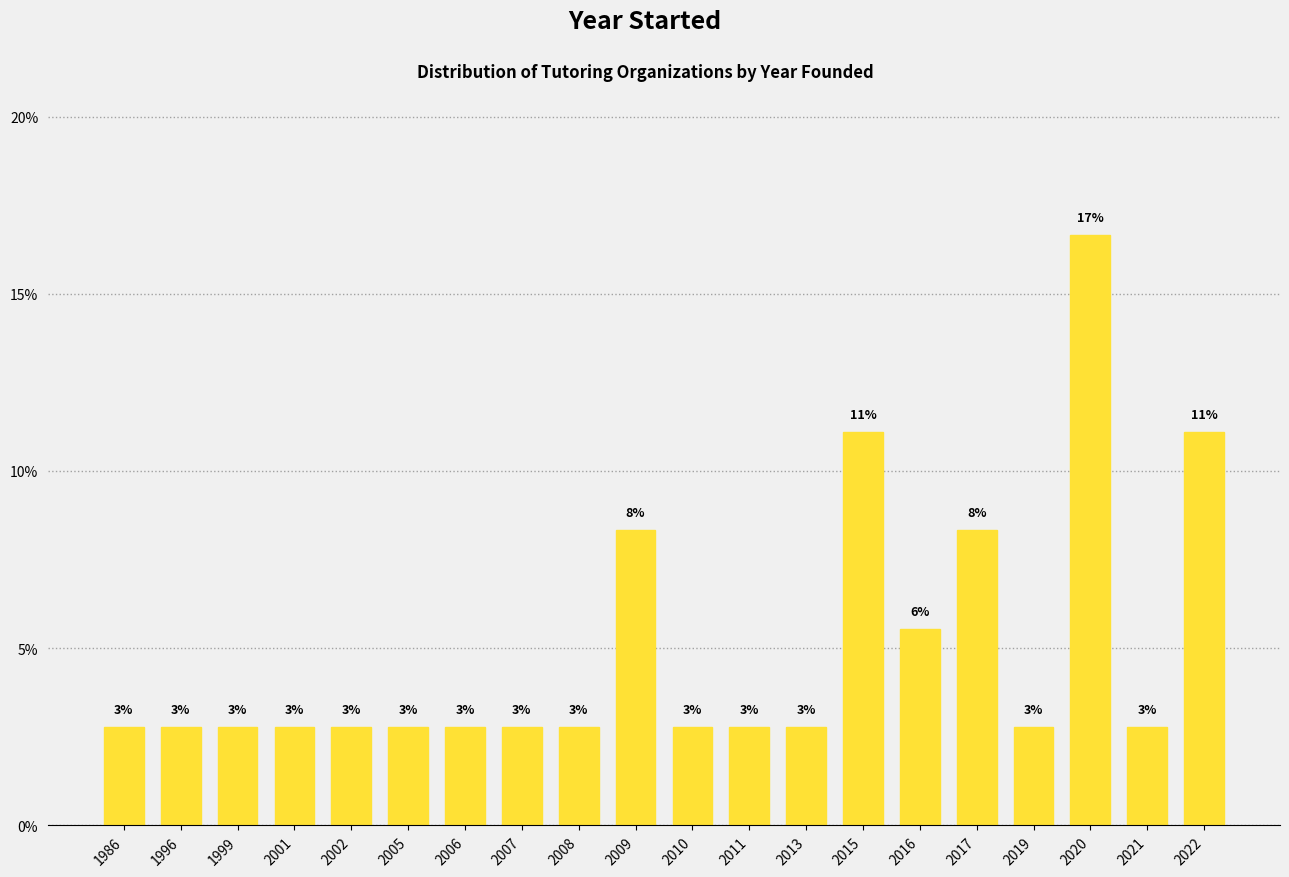

How many bars are there in total?

20